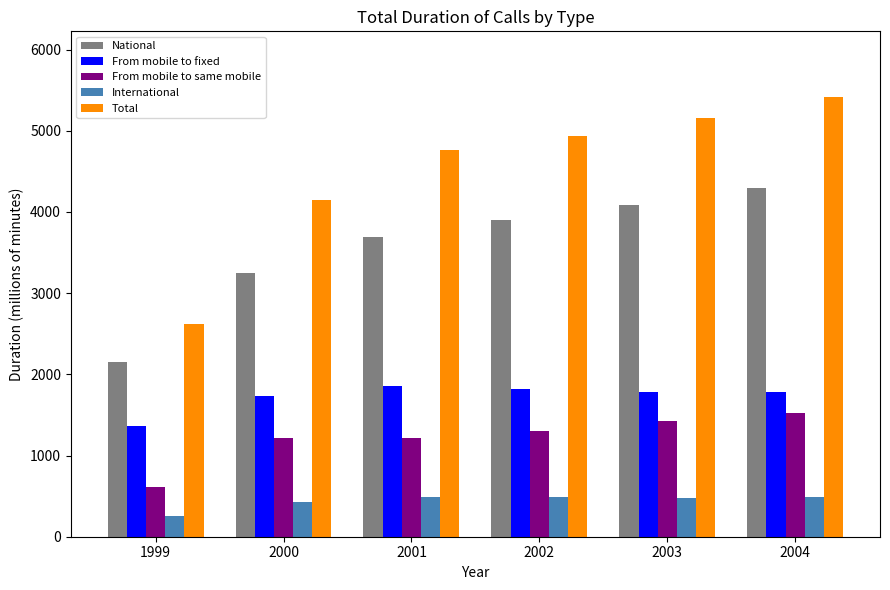

Which series changed the most between 1999 and 2003?

Total